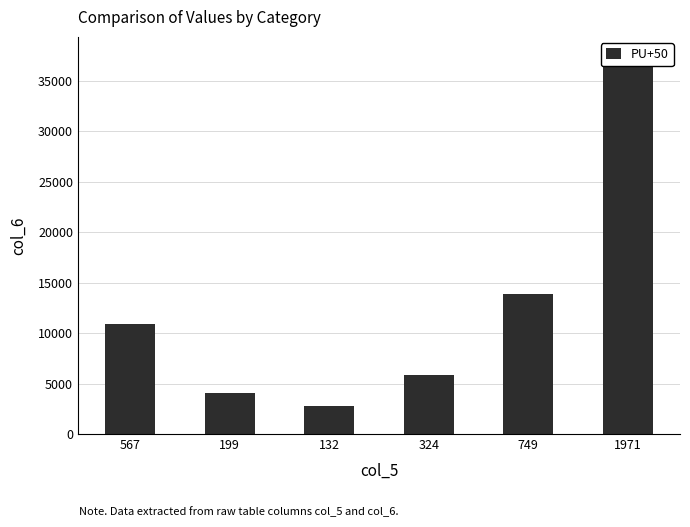

What is the ratio of the value at 567 to the value at 132?

3.9